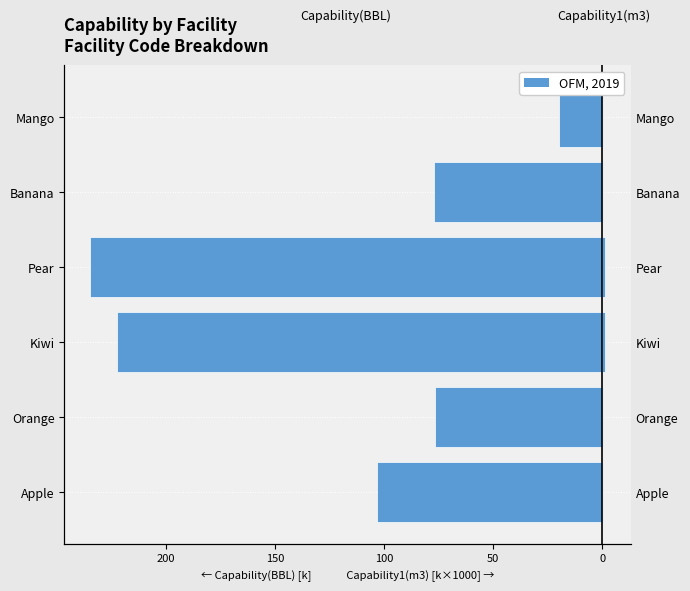

Between Orange and Pear, which series saw the biggest shift?

Capability(BBL)